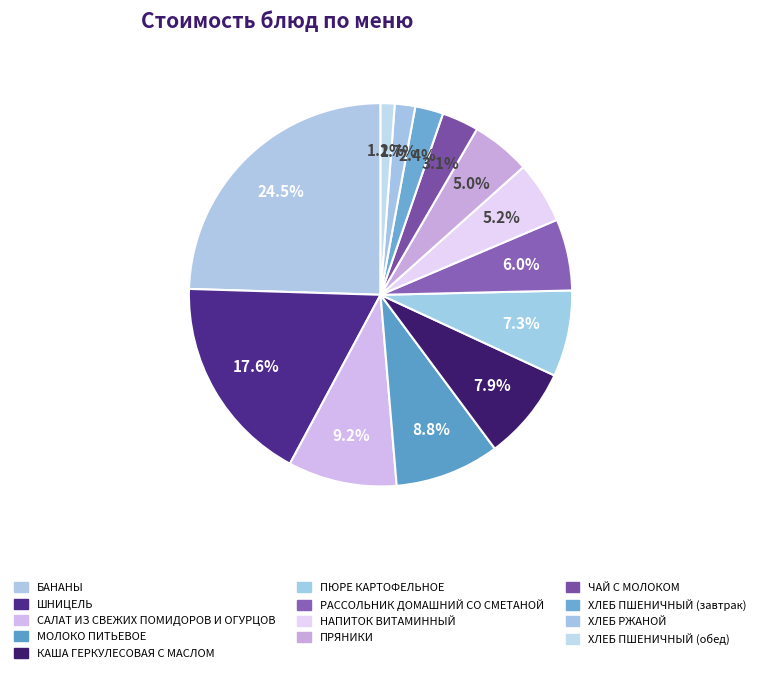

Combined, do ХЛЕБ РЖАНОЙ and ПРЯНИКИ account for over 50%?

No